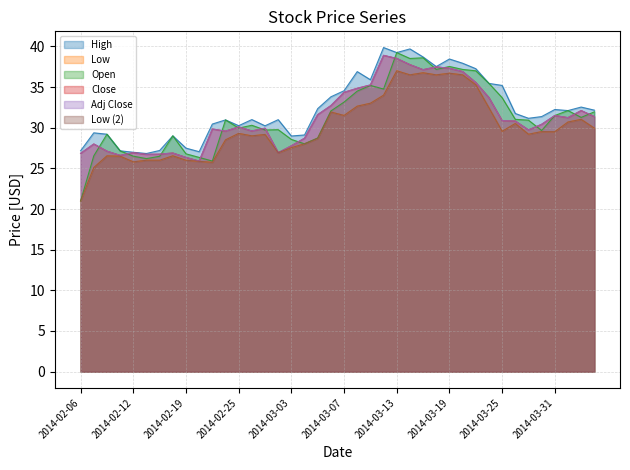

What is the sum of all Low2 values?

1199.0